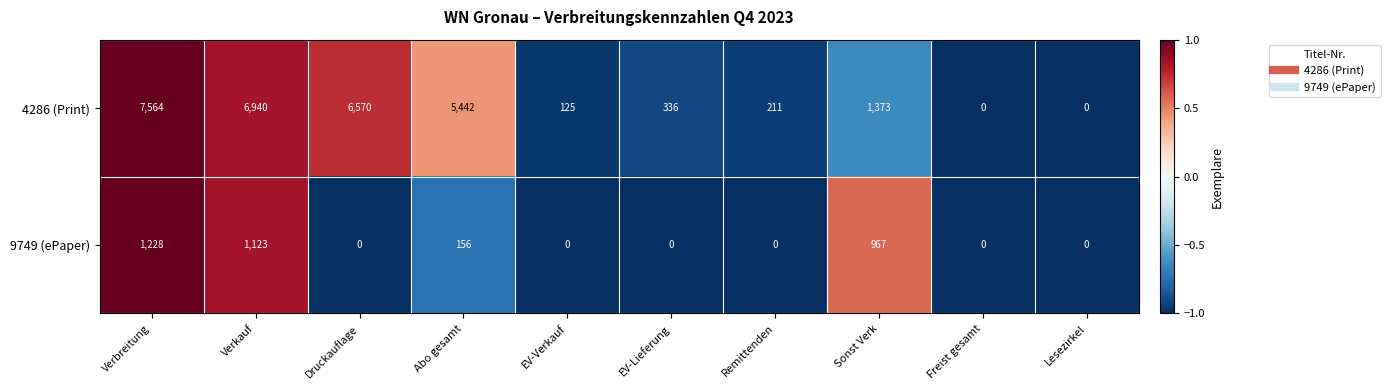

What is the total value across all series at EV-Verkauf?

125